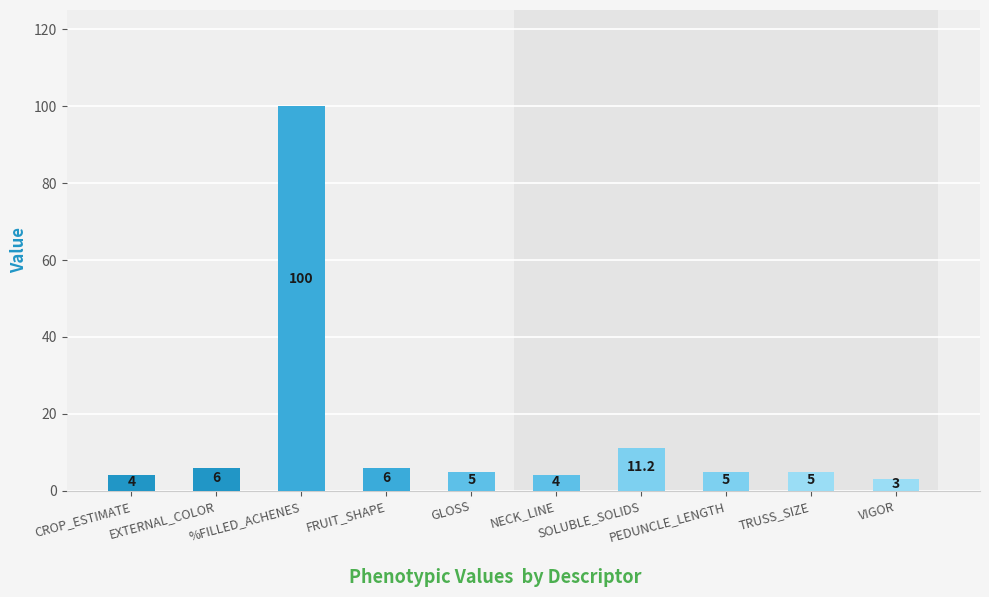

Read the value at %FILLED_ACHENES.

100.0